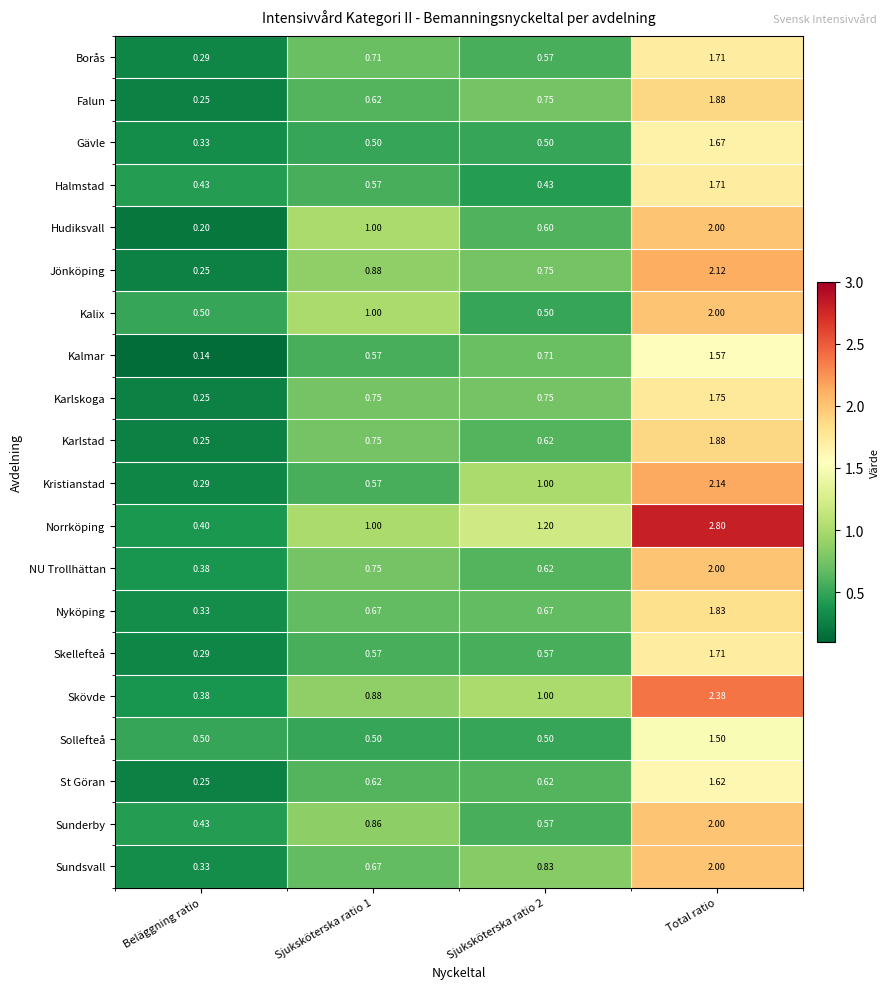

At which category does the chart reach its minimum across all series?

Beläggning ratio